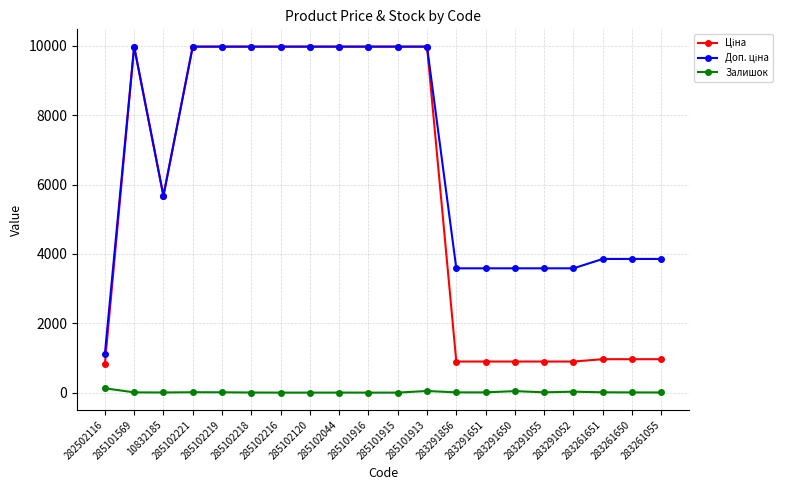

What is the greatest value displayed?

9975.0